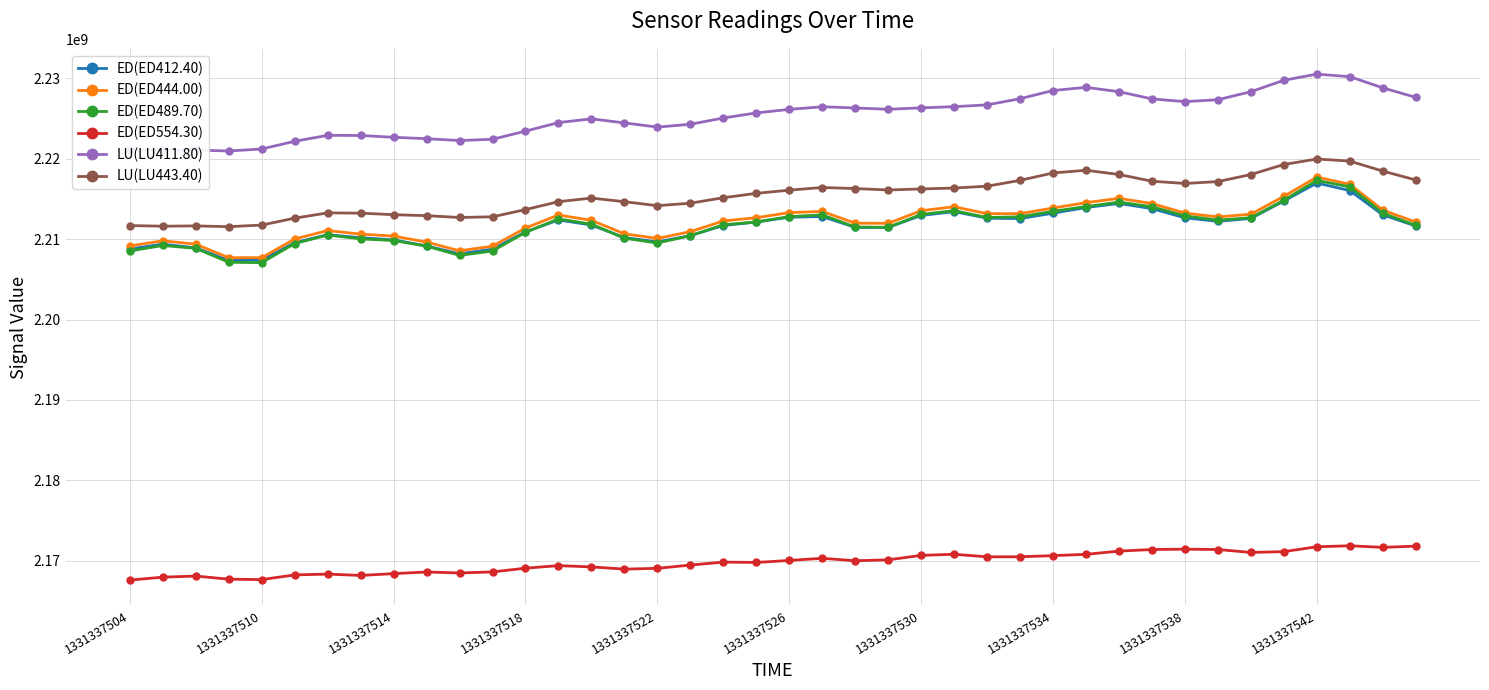

True or false: ED(ED444.00) and LU(LU411.80) intersect in this chart.

False